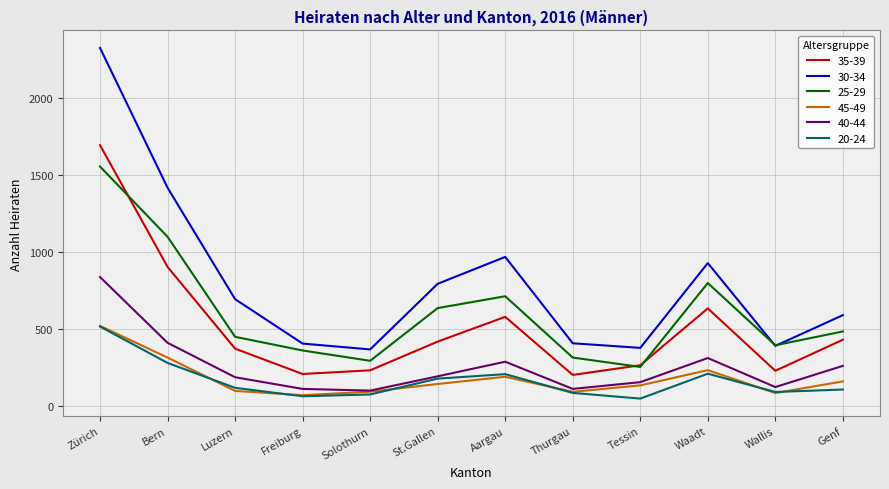

The value of 20-24 at St.Gallen is 295. True or false?

False